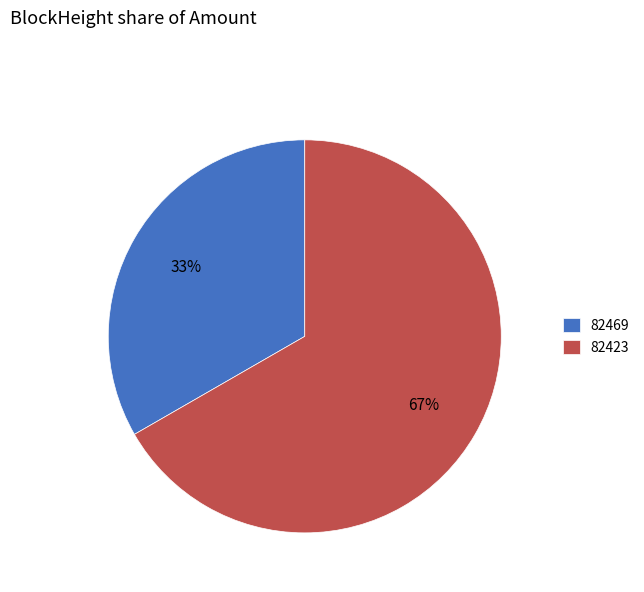

Count the number of slices in the pie.

2